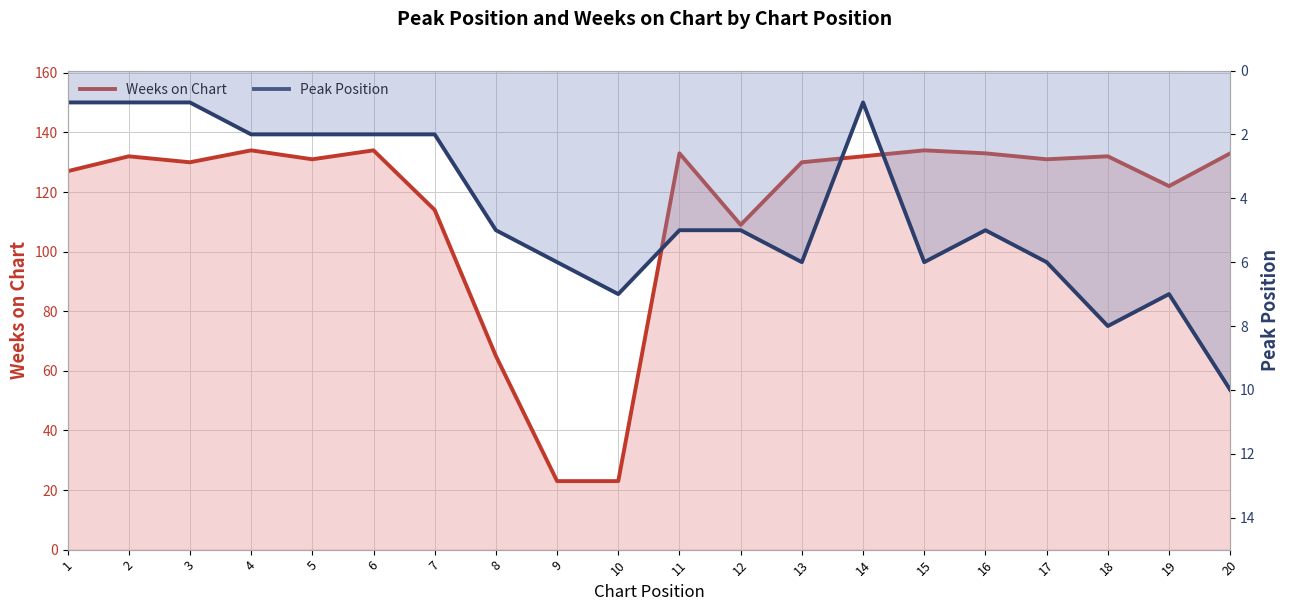

What is the difference between the Weeks on Chart values at 11 and 12?

24